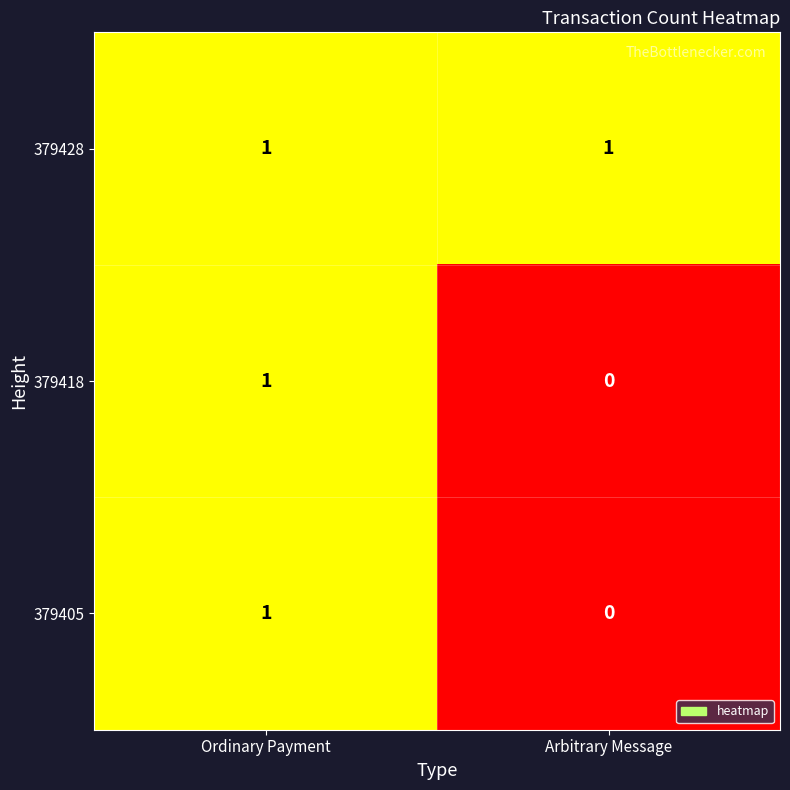

The value of 379428 at Ordinary Payment is 2. True or false?

False